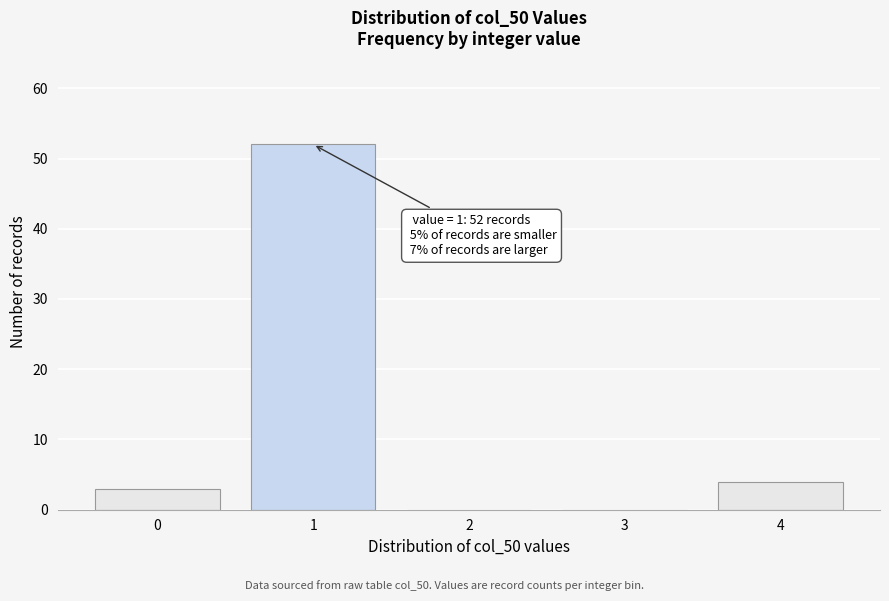

Reading left to right, extract all data points from this chart.

0=3	1=52	2=0	3=0	4=4